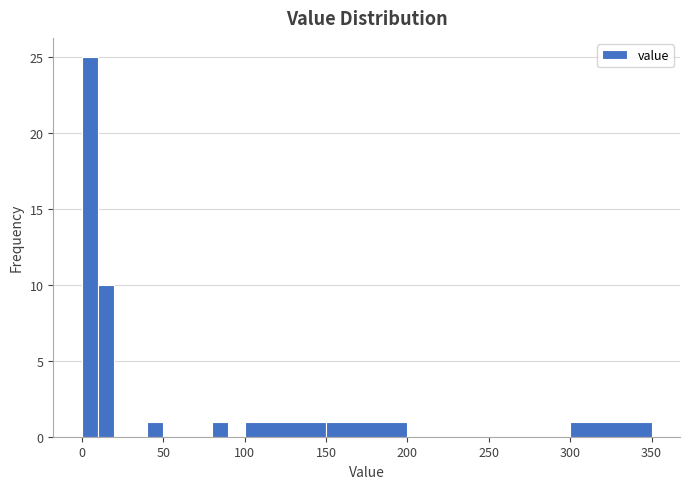

Around what value on the x-axis is the tallest bar? Give the approximate position of its centre, as read against the axis.

5